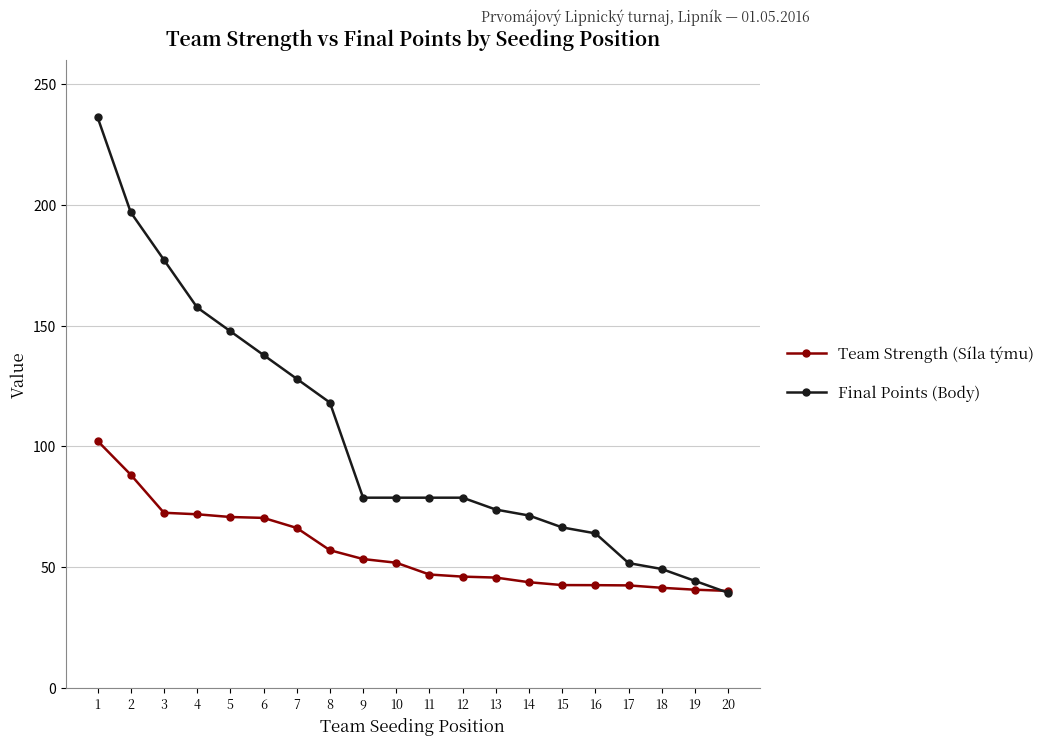

What is the smallest value displayed?

39.4